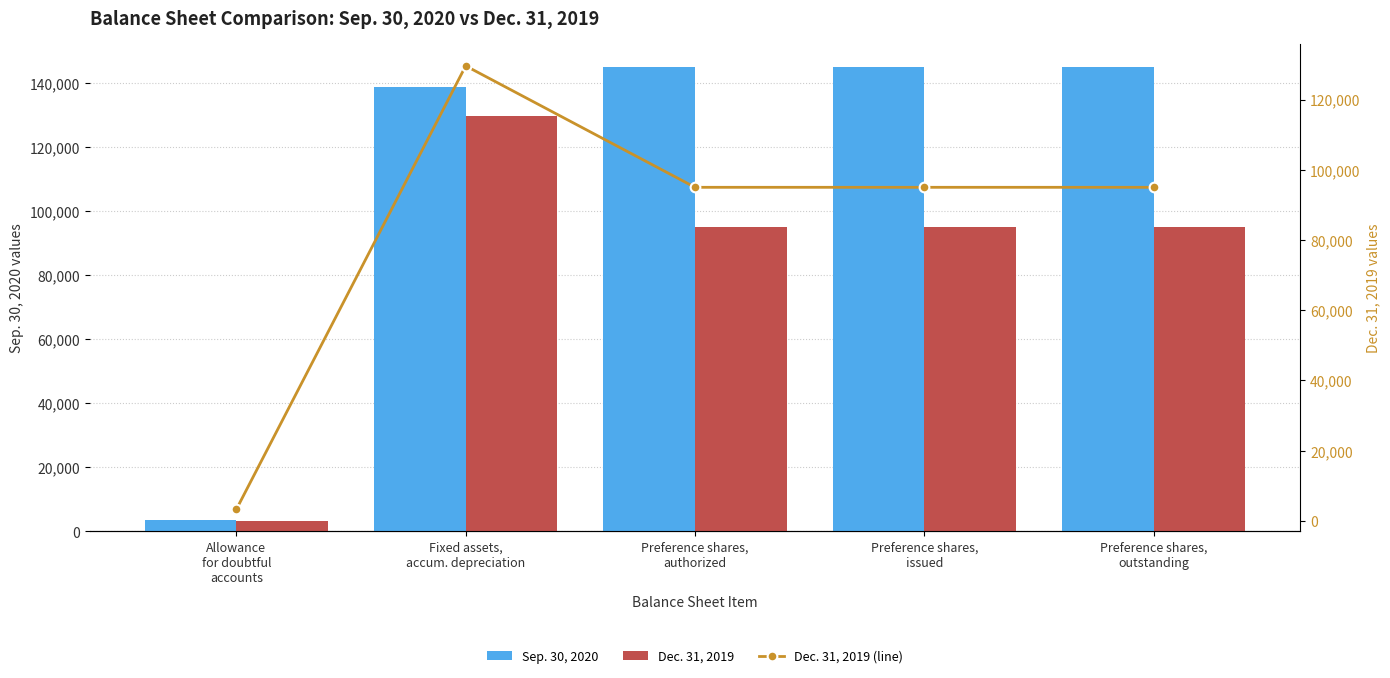

Which series changed the most between Allowance
for doubtful
accounts and Fixed assets,
accum. depreciation?

Sep. 30, 2020